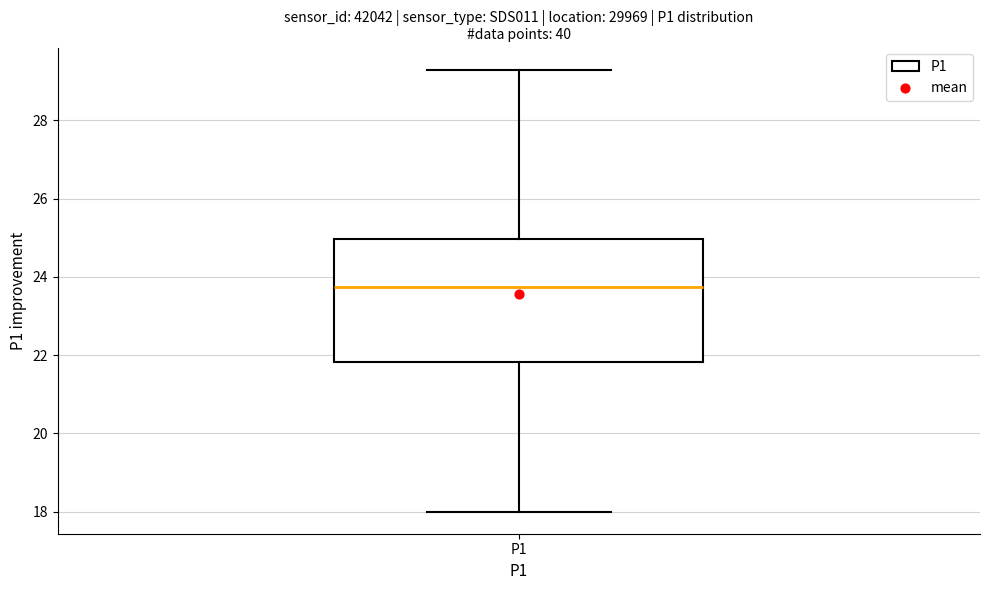

Read this box plot against the y-axis: the position of the median line, the range covered by the box, and the ends of both whiskers. The values are not printed on the chart, so give them approximately, as read against the axis.

median 23.8, box 21.8 to 25.0, whiskers 18.0 to 29.4